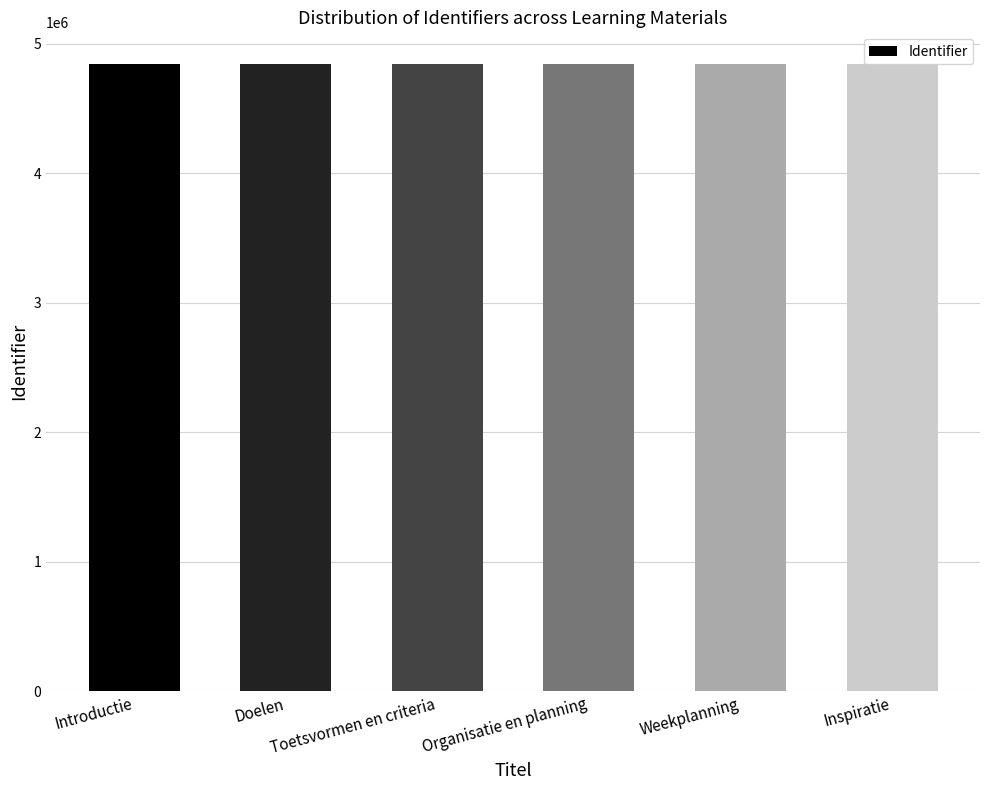

What is the label of the 2nd bar from the right?

Weekplanning